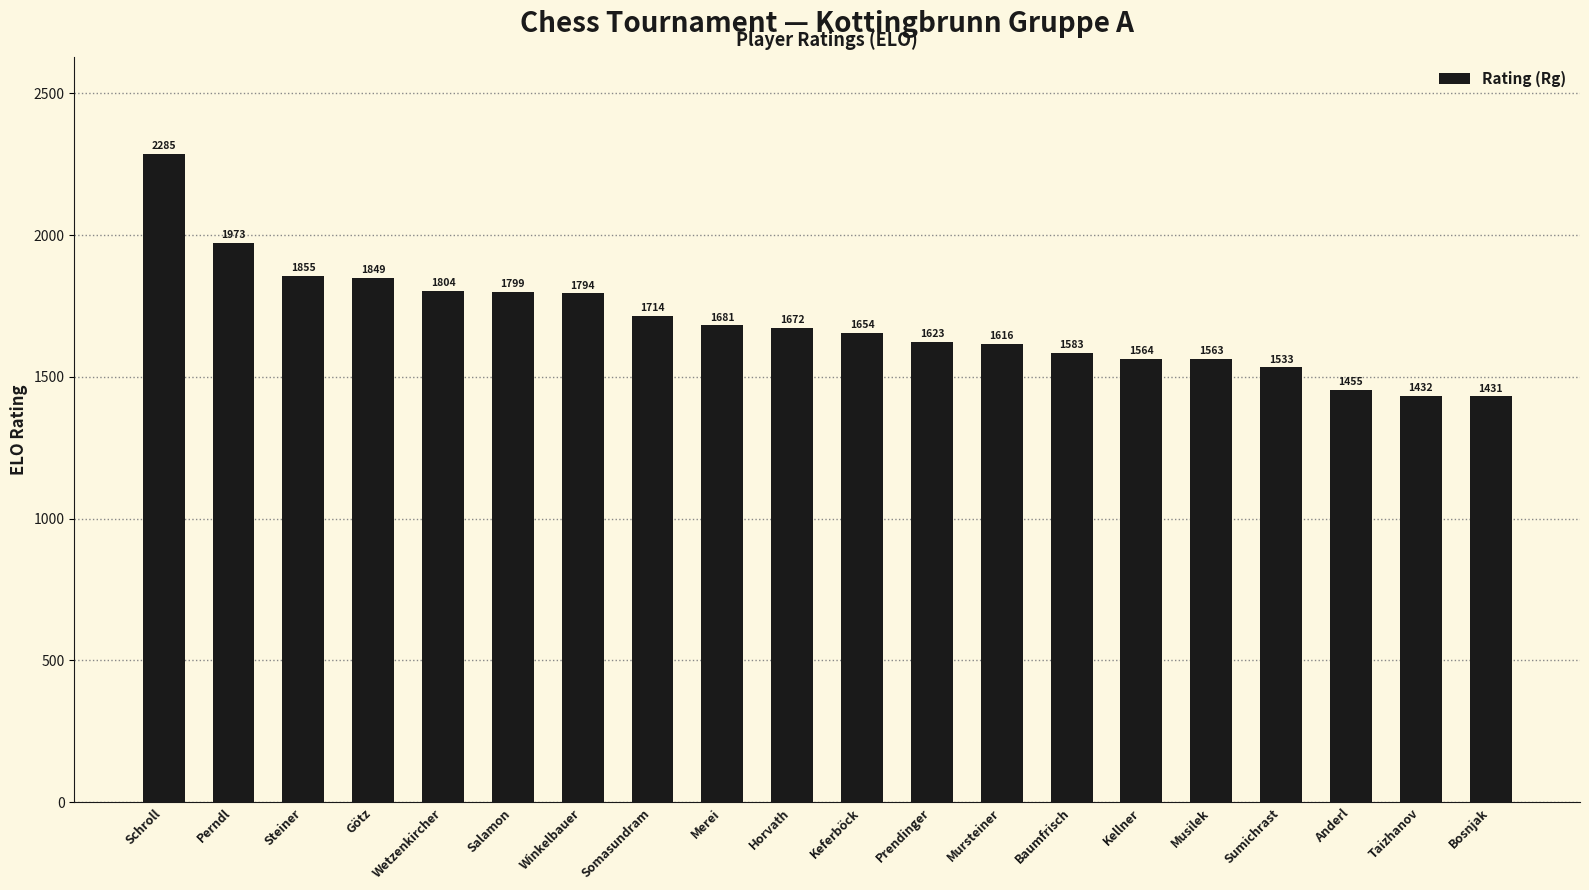

Rank the categories by value from lowest to highest.

Bosnjak, Taizhanov, Anderl, Sumichrast, Musilek, Kellner, Baumfrisch, Mursteiner, Prendinger, Keferböck, Horvath, Merei, Somasundram, Winkelbauer, Salamon, Wetzenkircher, Götz, Steiner, Perndl, Schroll